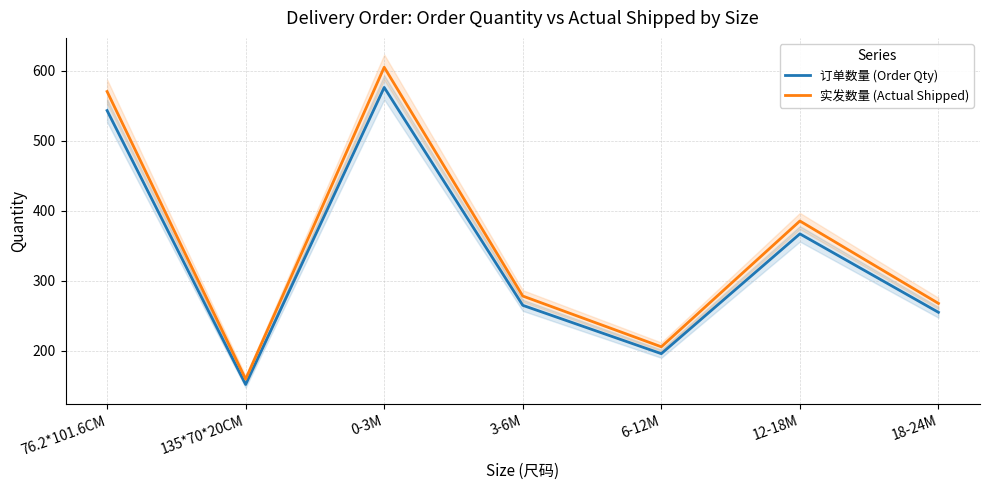

What are all the series names shown in the legend?

订单数量 (Order Qty), 实发数量 (Actual Shipped)